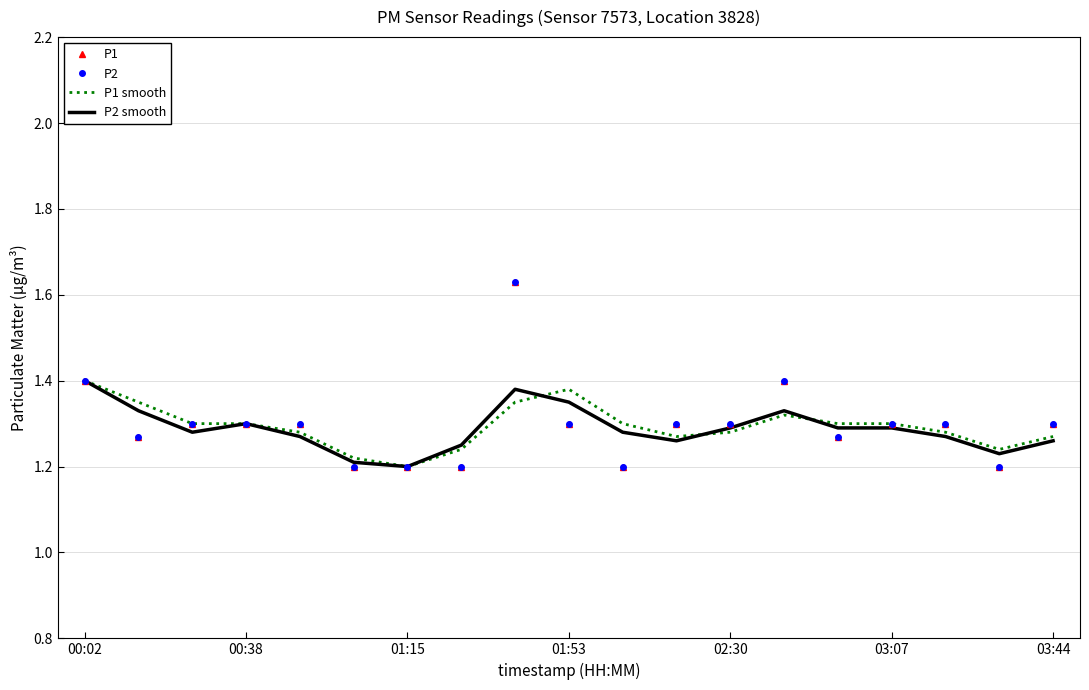

Reading right to left, transcribe all the data shown in this chart.

P1: 1.3	1.2	1.3	1.3	1.3	1.4	1.3	1.3	1.2	1.3	1.6	1.2	1.2	1.2	1.3	1.3	1.3	1.3	1.4
P2: 1.3	1.2	1.3	1.3	1.3	1.4	1.3	1.3	1.2	1.3	1.6	1.2	1.2	1.2	1.3	1.3	1.3	1.3	1.4
P1 smooth: 1.3	1.2	1.3	1.3	1.3	1.3	1.3	1.3	1.3	1.4	1.4	1.2	1.2	1.2	1.3	1.3	1.3	1.4	1.4
P2 smooth: 1.3	1.2	1.3	1.3	1.3	1.3	1.3	1.3	1.3	1.4	1.4	1.2	1.2	1.2	1.3	1.3	1.3	1.3	1.4